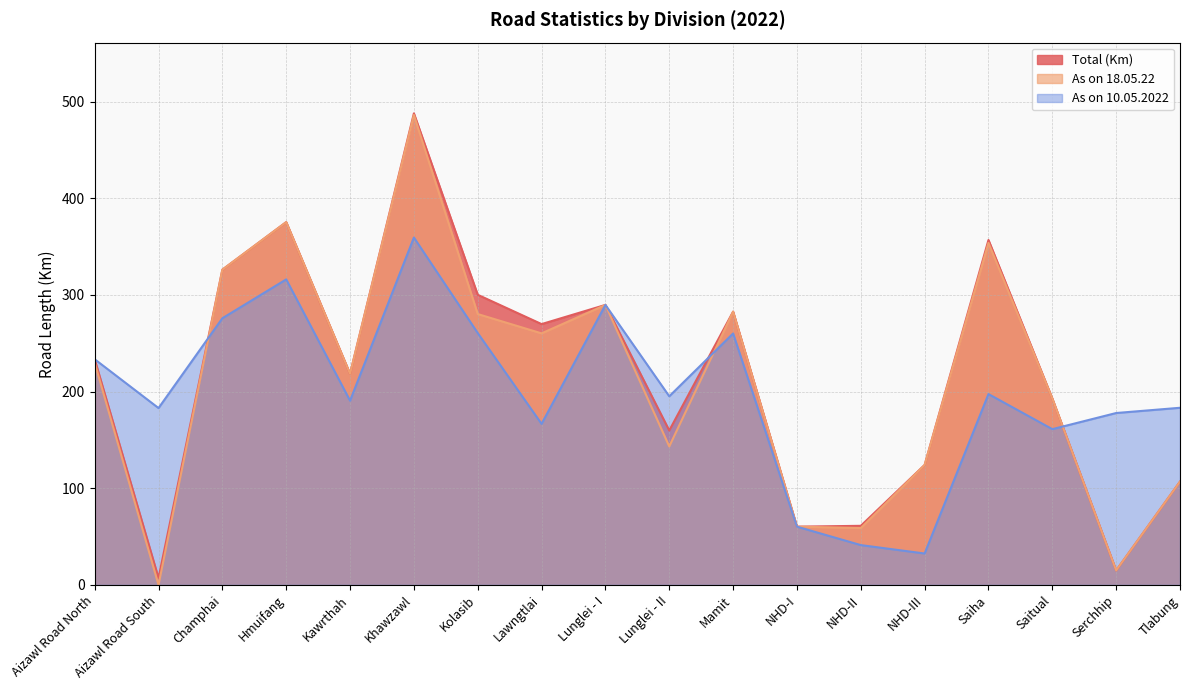

Rank the series by their average value, from lowest to highest.

As on 10.05.2022, As on 18.05.22, Total (Km)